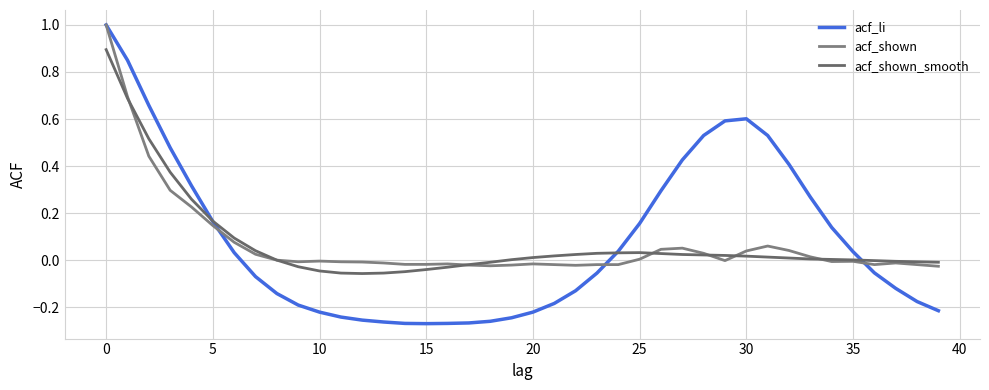

What is the highest value of the acf_shown_smooth series?

0.9